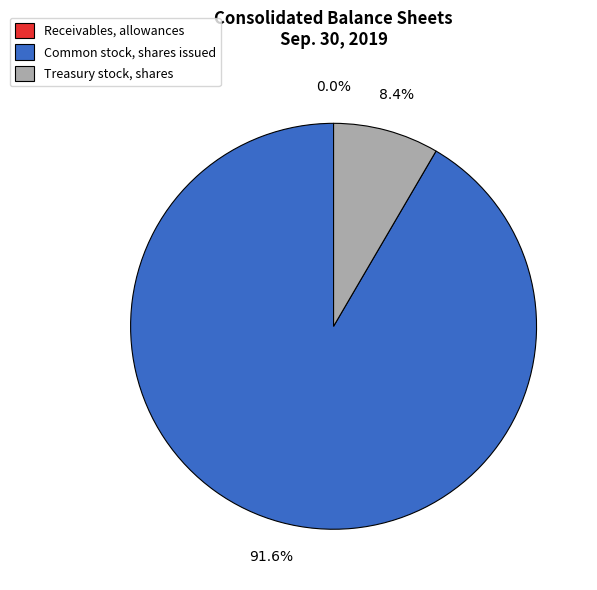

Is there any slice that represents more than half of the pie?

Yes